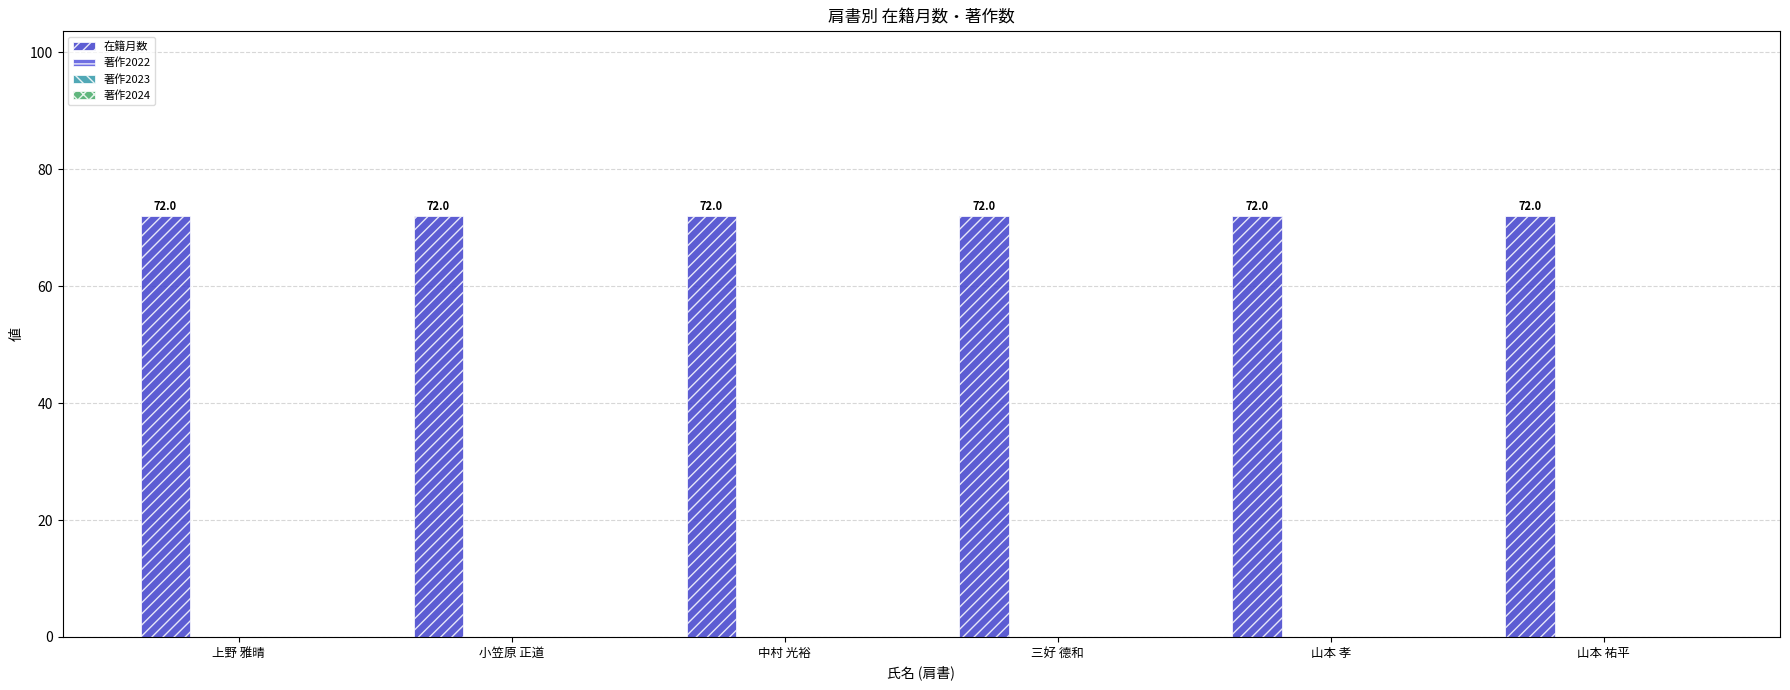

What are all the series names shown in the legend?

在籍月数, 著作2022, 著作2023, 著作2024